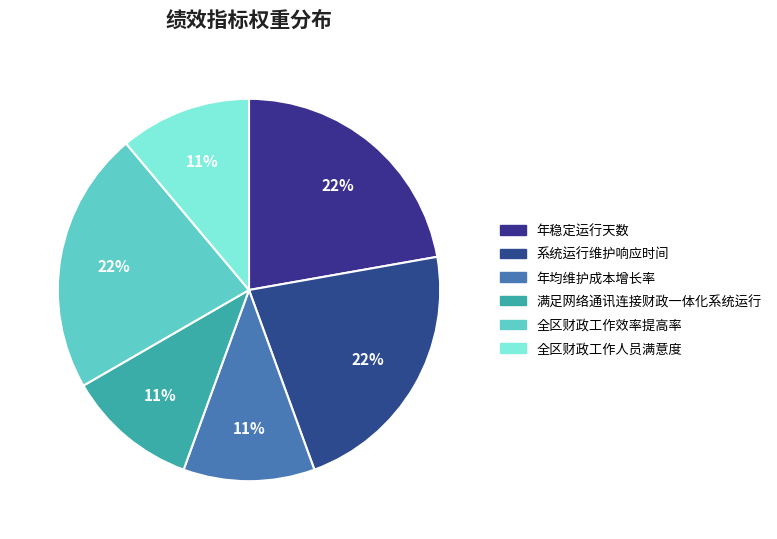

True or false: 全区财政工作人员满意度 accounts for 1% of the total.

False